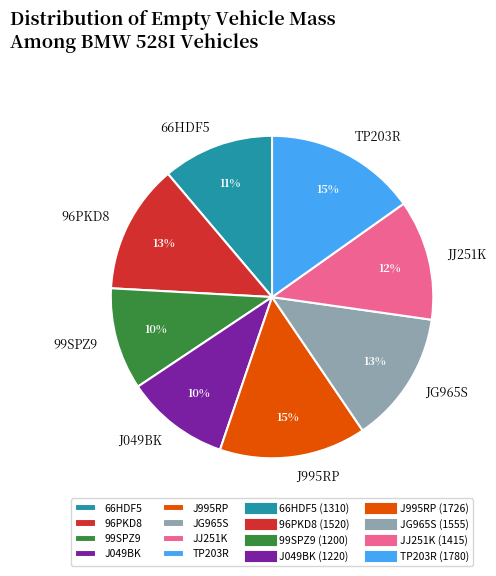

To the nearest percent, what portion does JJ251K represent?

12%